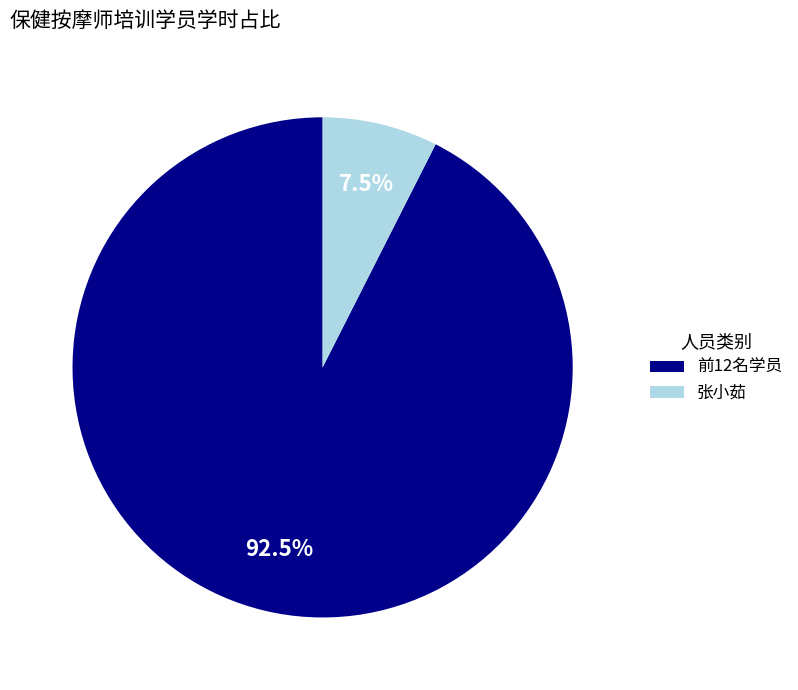

Is there any slice that represents more than half of the pie?

Yes